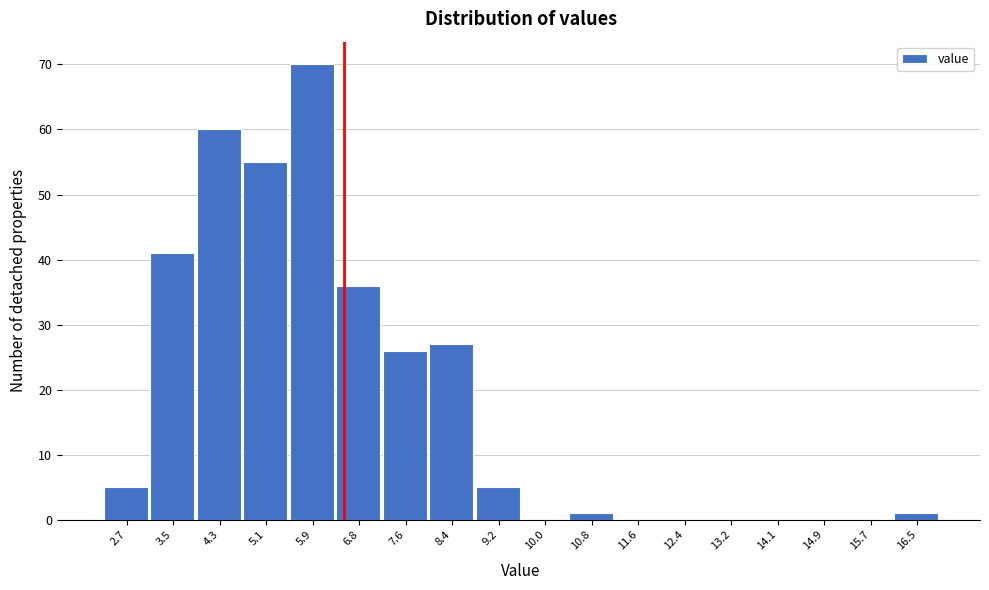

Reading left to right, list every bar in this chart as the range it spans on the x-axis followed by its height. Neither the bar edges nor the heights are printed on the chart, so give them approximately, as read against the axes.

2.3 to 3.1: 5
3.1 to 3.9: 41
3.9 to 4.7: 60
4.7 to 5.5: 55
5.5 to 6.4: 70
6.4 to 7.2: 36
7.2 to 8.0: 26
8.0 to 8.8: 27
8.8 to 9.6: 5
9.6 to 10.4: 0
10.4 to 11.2: 1
11.2 to 12.0: 0
12.0 to 12.8: 0
12.8 to 13.7: 0
13.7 to 14.5: 0
14.5 to 15.3: 0
15.3 to 16.1: 0
16.1 to 16.9: 1